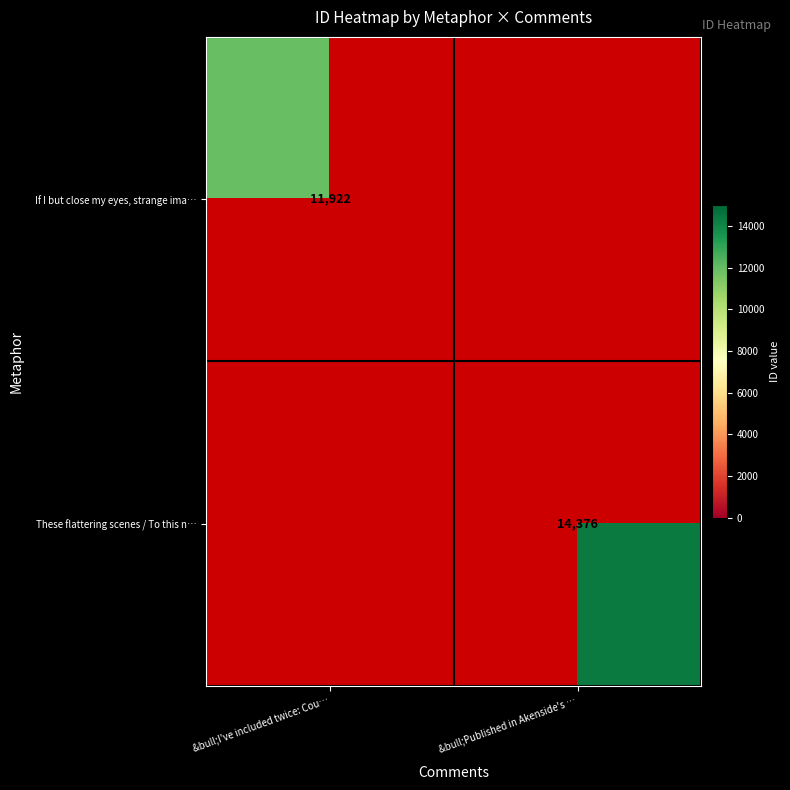

True or false: These flattering scenes / To this n… has a value of 14376 at &bull;Published in Akenside's ….

True